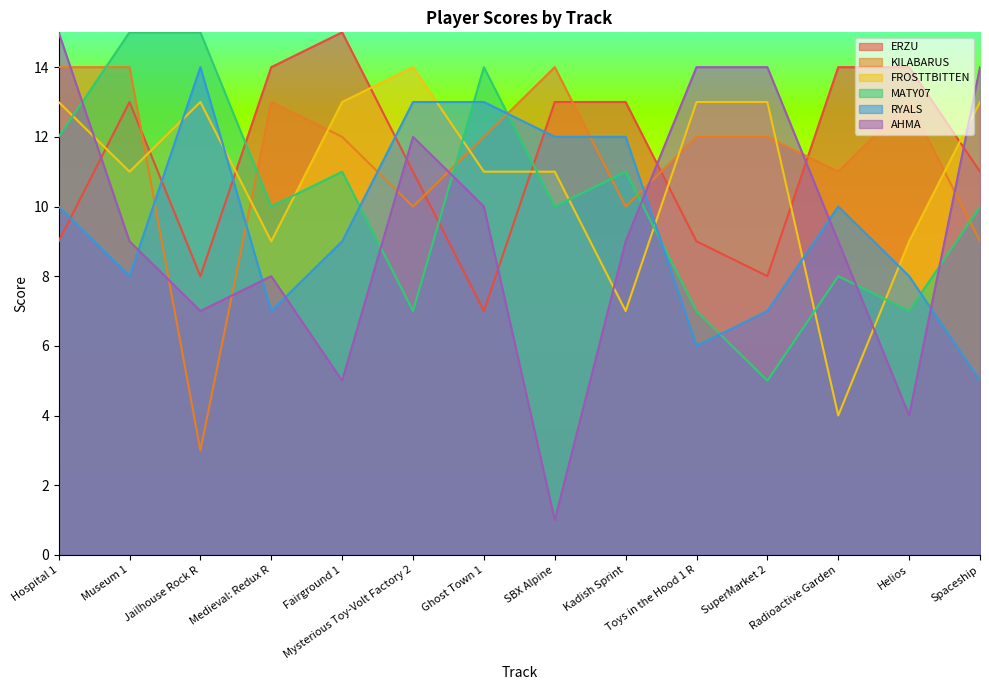

At which label does KILABARUS first exceed 12?

Hospital 1